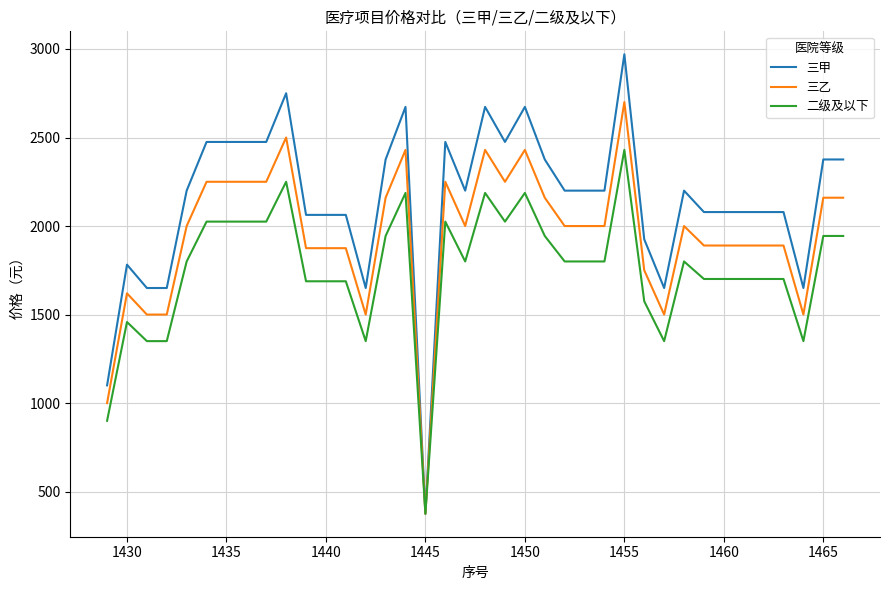

Which series has the largest total across all categories?

三甲